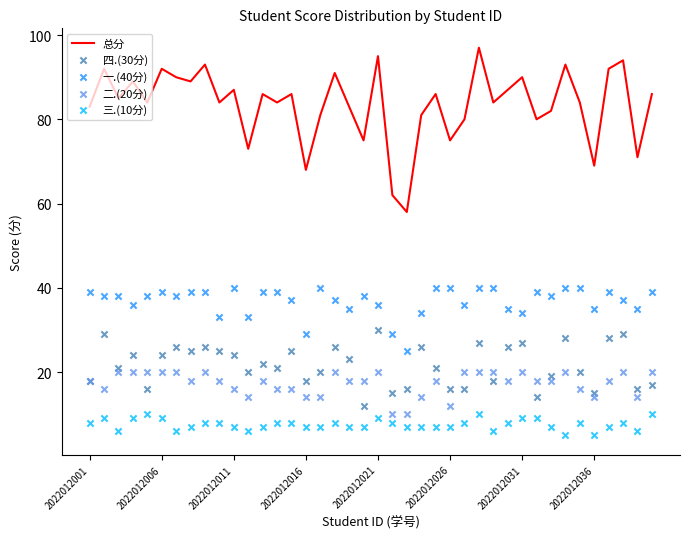

Which series has the largest Y range (max minus min)?

总分